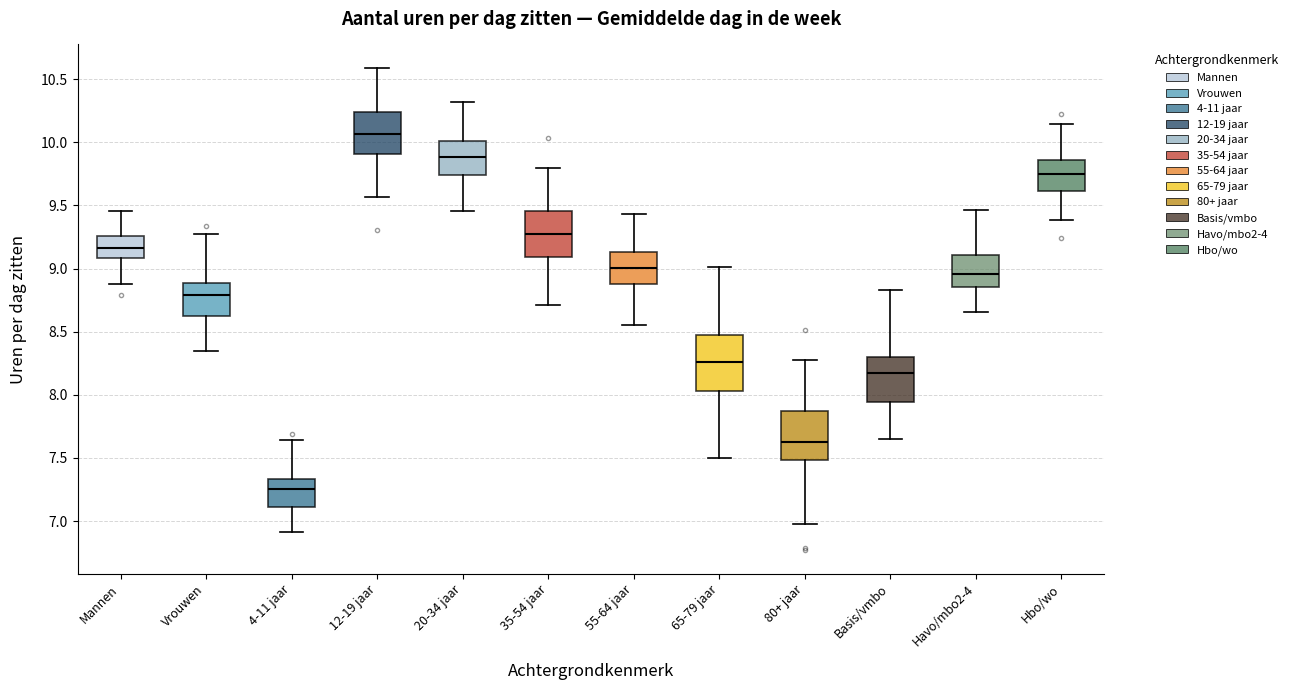

Reading left to right, read every box against the y-axis: the position of its median line, the range the box covers, and the ends of its whiskers. The values are not printed on the chart, so give them approximately, as read against the axis.

Mannen: median 9.15, box 9.10 to 9.25, whiskers 8.90 to 9.45
Vrouwen: median 8.80, box 8.65 to 8.90, whiskers 8.35 to 9.25
4-11 jaar: median 7.25, box 7.10 to 7.35, whiskers 6.90 to 7.65
12-19 jaar: median 10.05, box 9.90 to 10.25, whiskers 9.55 to 10.60
20-34 jaar: median 9.90, box 9.75 to 10.00, whiskers 9.45 to 10.30
35-54 jaar: median 9.25, box 9.10 to 9.45, whiskers 8.70 to 9.80
55-64 jaar: median 9.00, box 8.90 to 9.15, whiskers 8.55 to 9.45
65-79 jaar: median 8.25, box 8.05 to 8.45, whiskers 7.50 to 9.00
80+ jaar: median 7.60, box 7.50 to 7.85, whiskers 7.00 to 8.25
Basis/vmbo: median 8.15, box 7.95 to 8.30, whiskers 7.65 to 8.85
Havo/mbo2-4: median 8.95, box 8.85 to 9.10, whiskers 8.65 to 9.45
Hbo/wo: median 9.75, box 9.60 to 9.85, whiskers 9.40 to 10.15